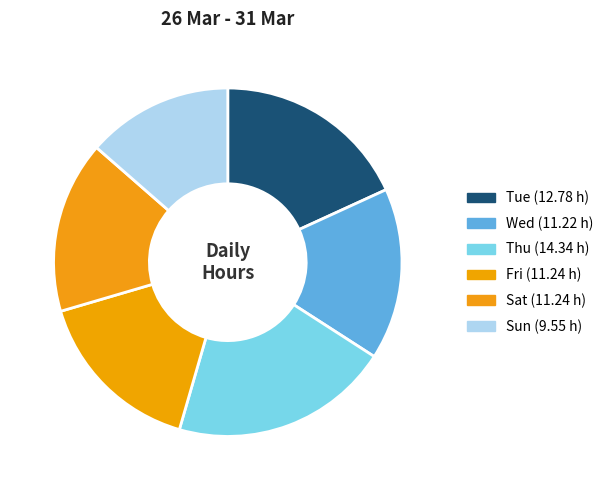

The Tue slice represents 18% of the pie. True or false?

True